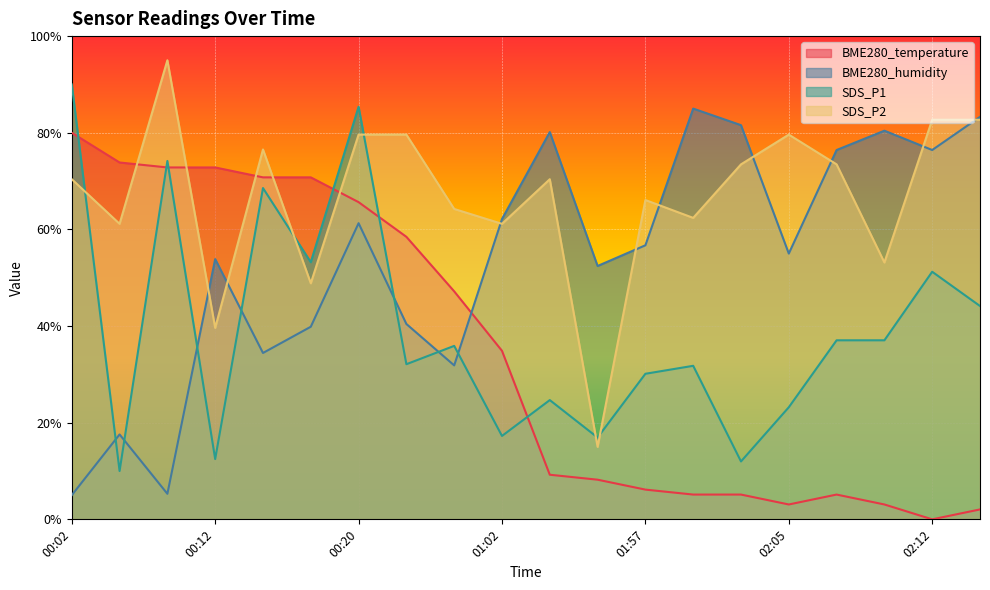

List the labels in order of BME280_humidity value, smallest first.

00:02, 00:09, 00:04, 00:43, 00:14, 00:17, 00:28, 01:44, 00:12, 02:05, 01:57, 00:20, 01:02, 02:07, 02:12, 01:42, 02:10, 02:02, 02:15, 02:00